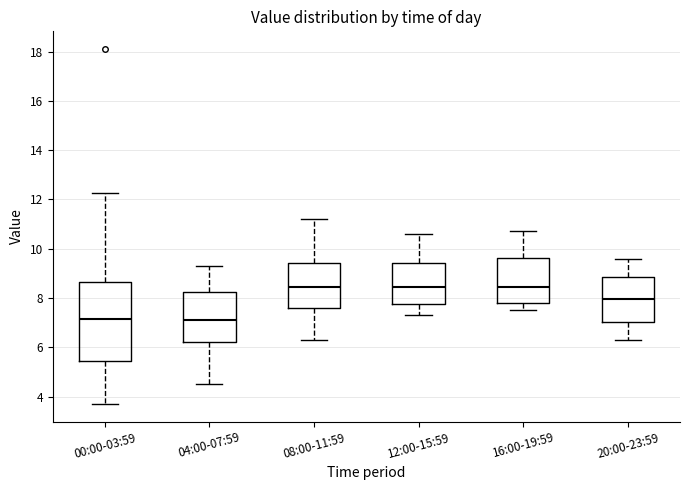

Comparing the boxes themselves (not the whiskers), which one is the tallest?

00:00-03:59